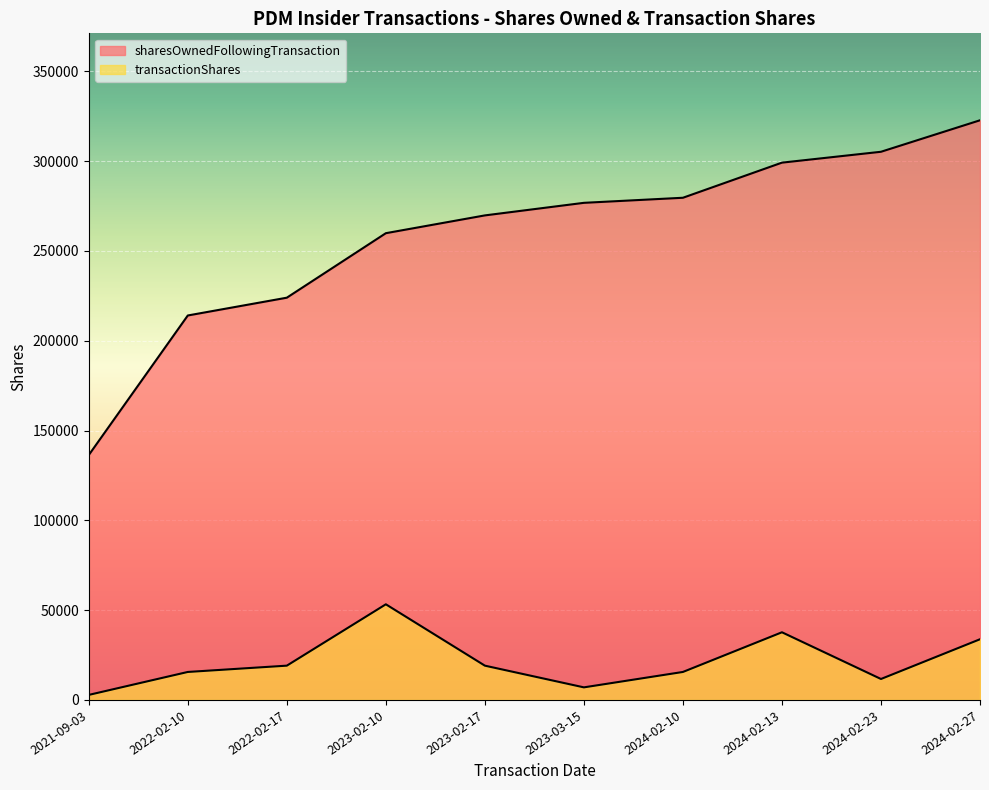

What is the minimum value shown in the chart?

2800